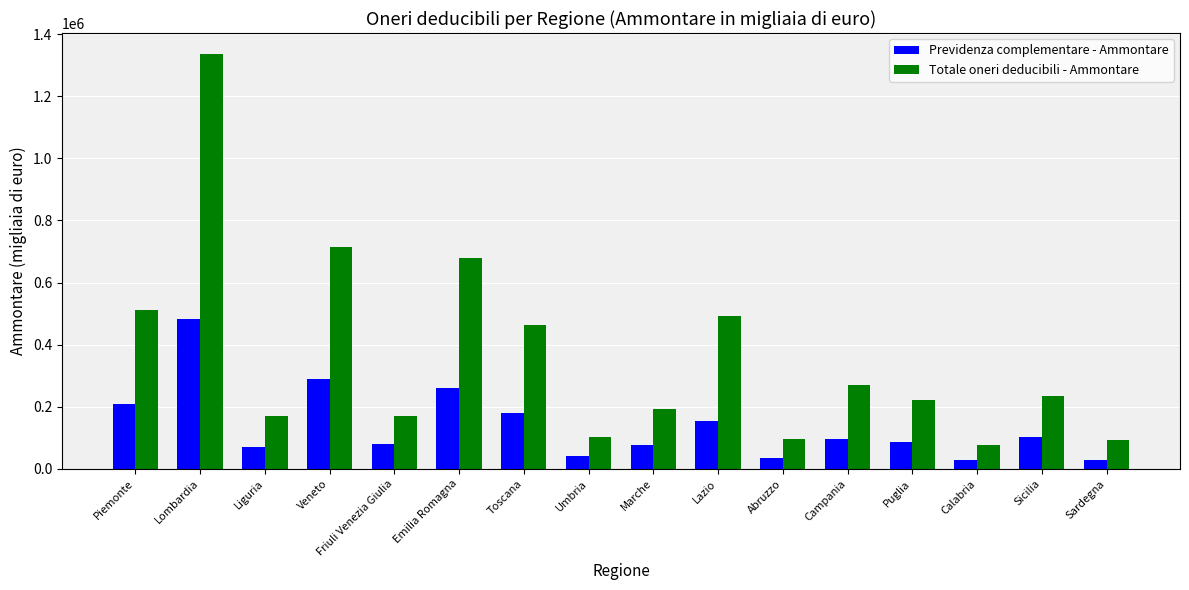

Is it true that Totale oneri deducibili - Ammontare equals 880259 at Lombardia?

False